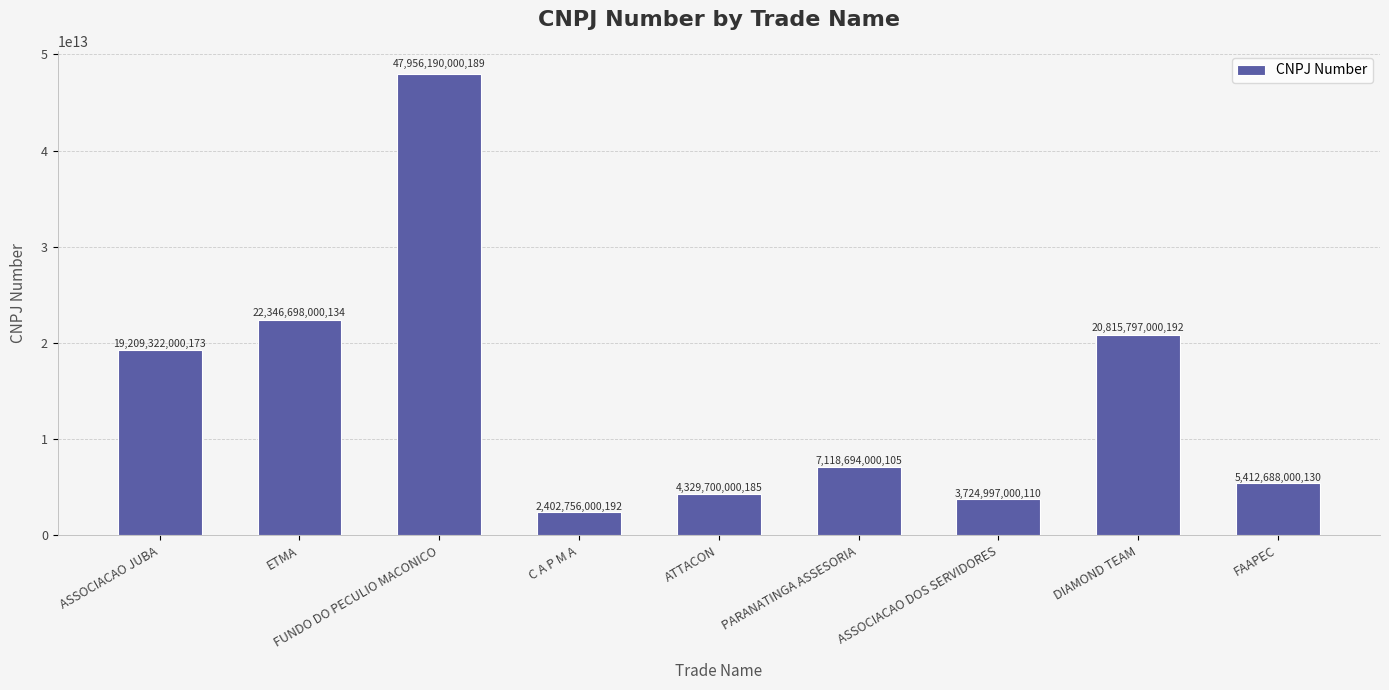

Where is the data nearest to the value 25179473000190?

ETMA